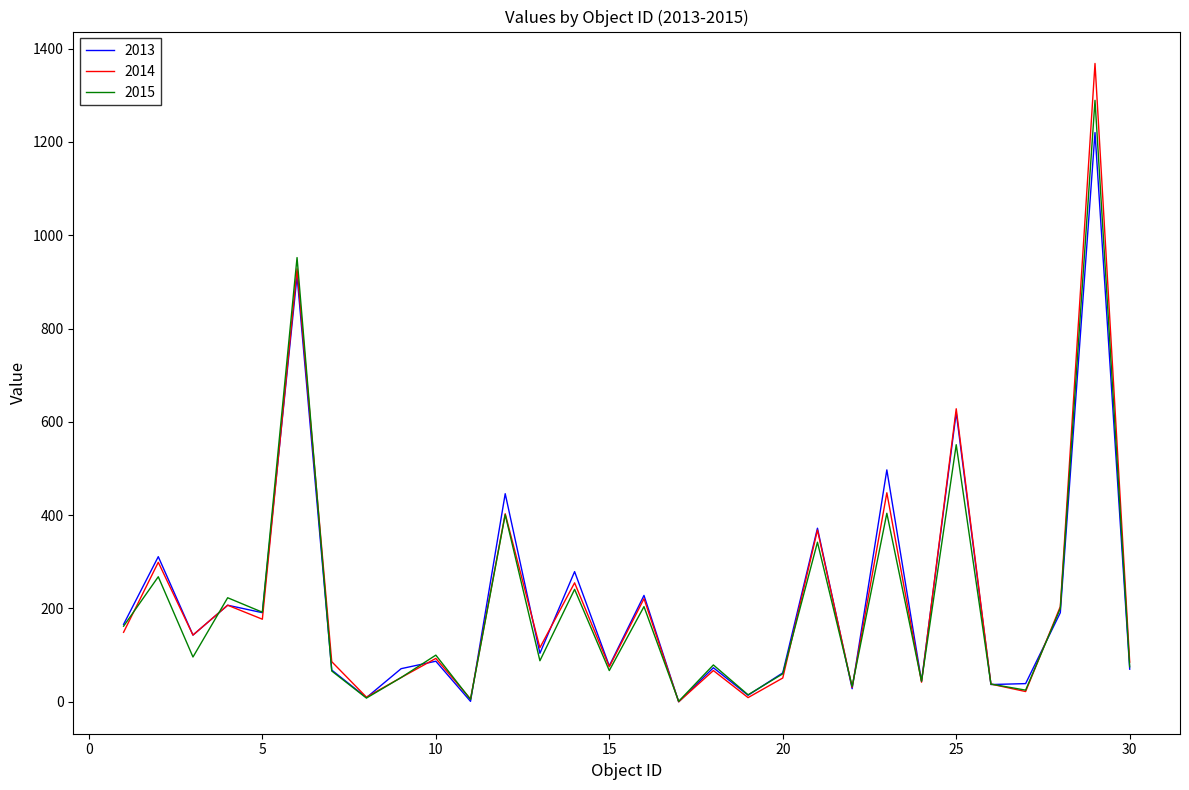

In 2014, how many points are higher than both neighbors (excluding endpoints)?

12